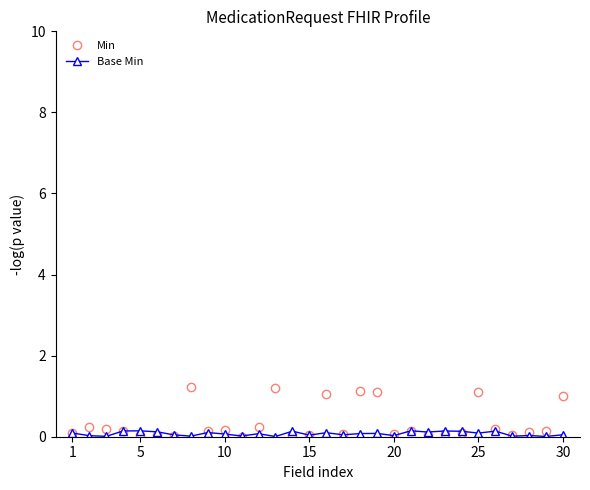

What is the greatest value displayed?

1.2